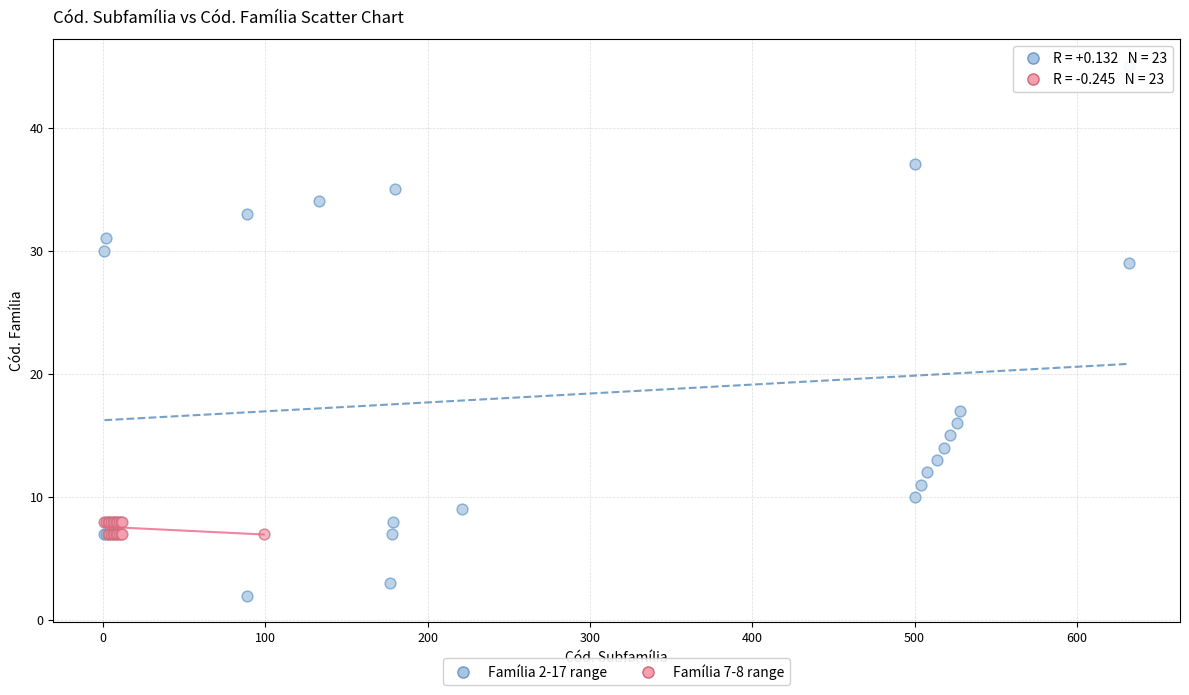

Which series reaches the minimum Y coordinate?

Família 2-17 range